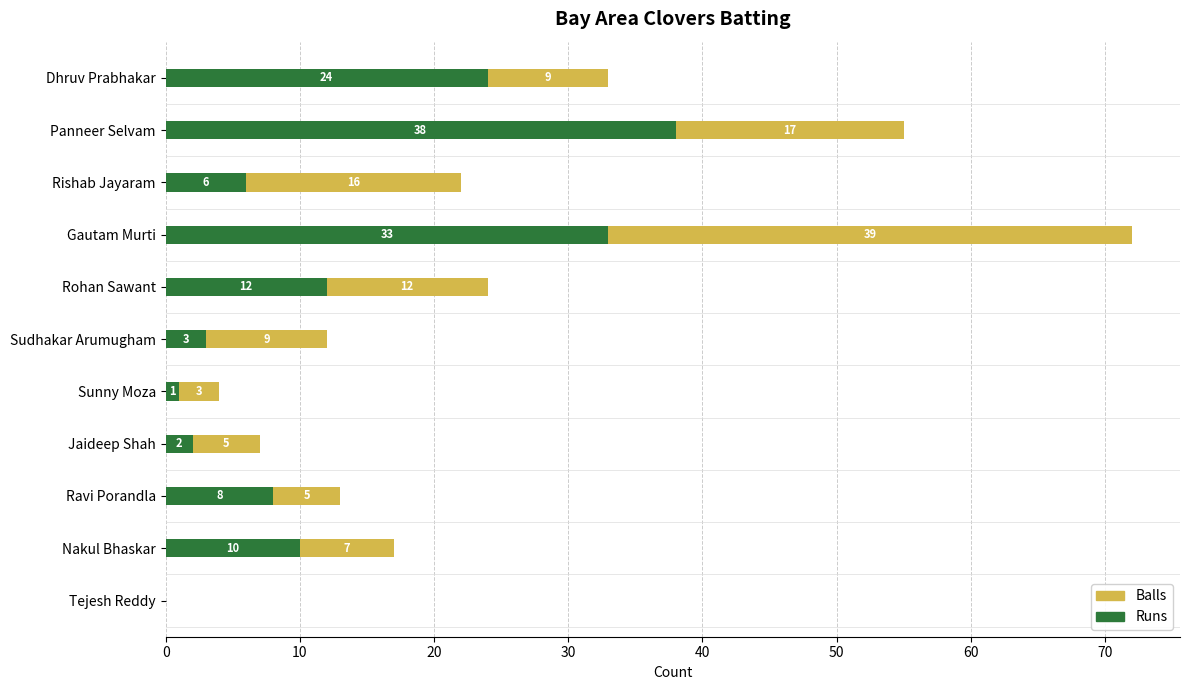

What are all the series names shown in the legend?

Balls, Runs